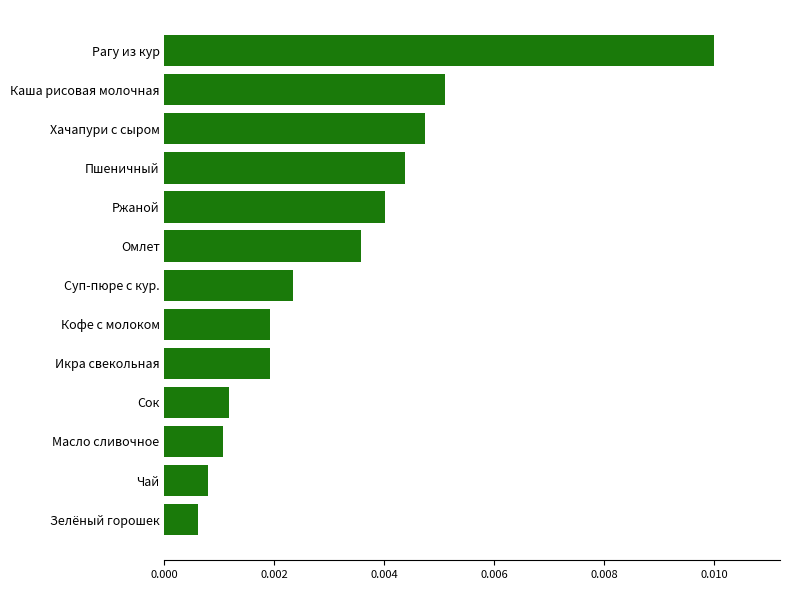

Which label corresponds to the largest value in the chart?

Рагу из кур